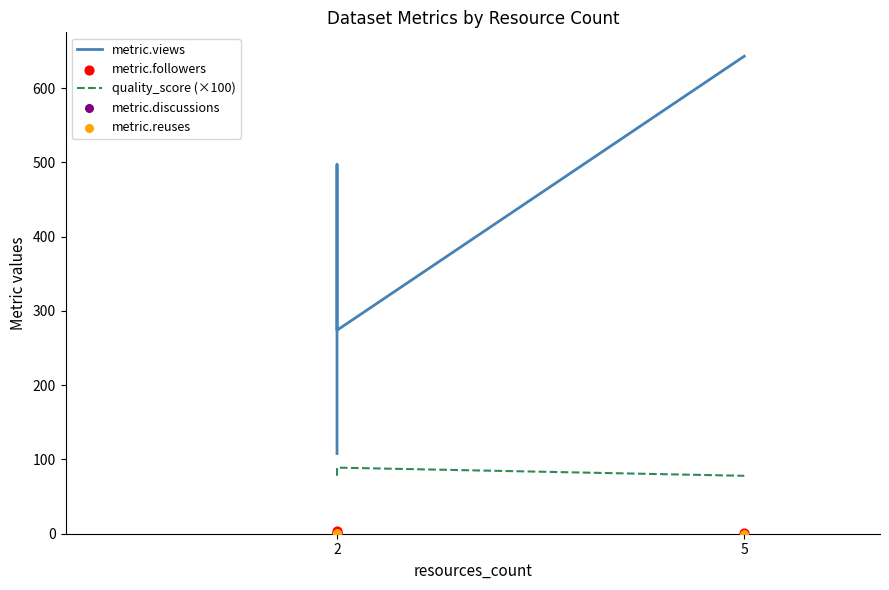

Which series reaches the minimum Y coordinate?

metric.followers